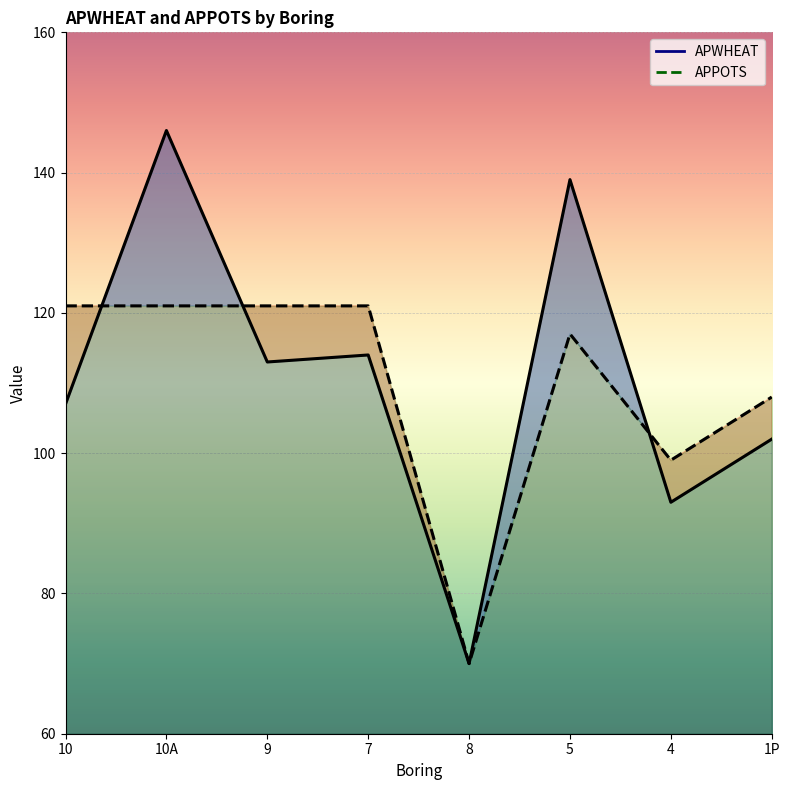

How many data points in APWHEAT are less than 113?

4